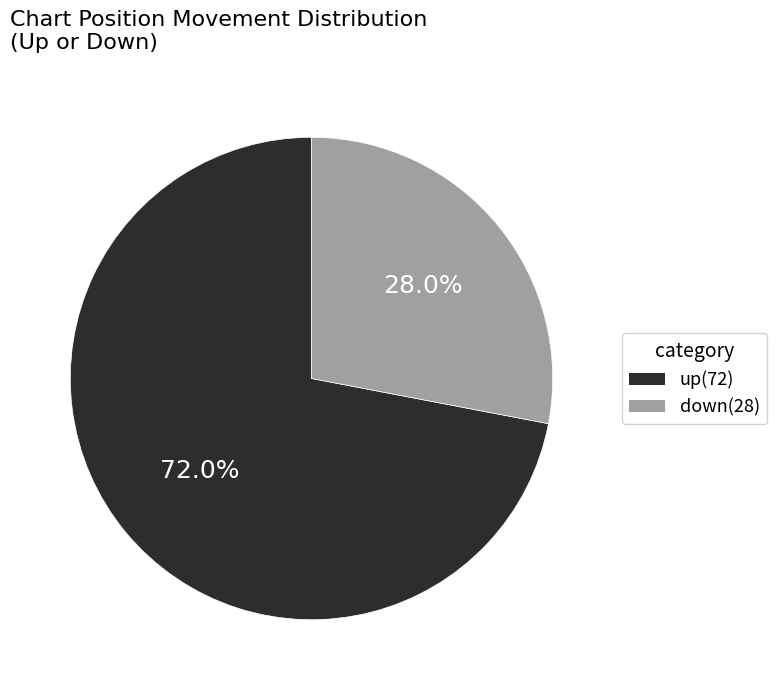

What is the ratio of the value at up to the value at down?

2.6